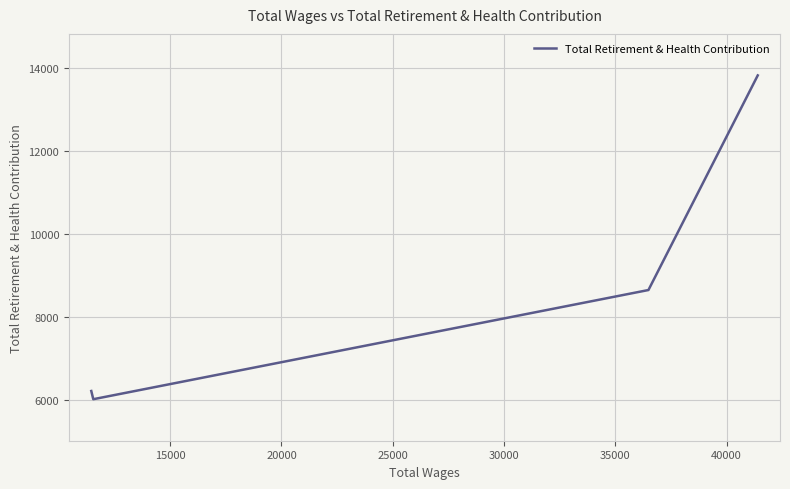

What is the minimum value shown in the chart?

6022